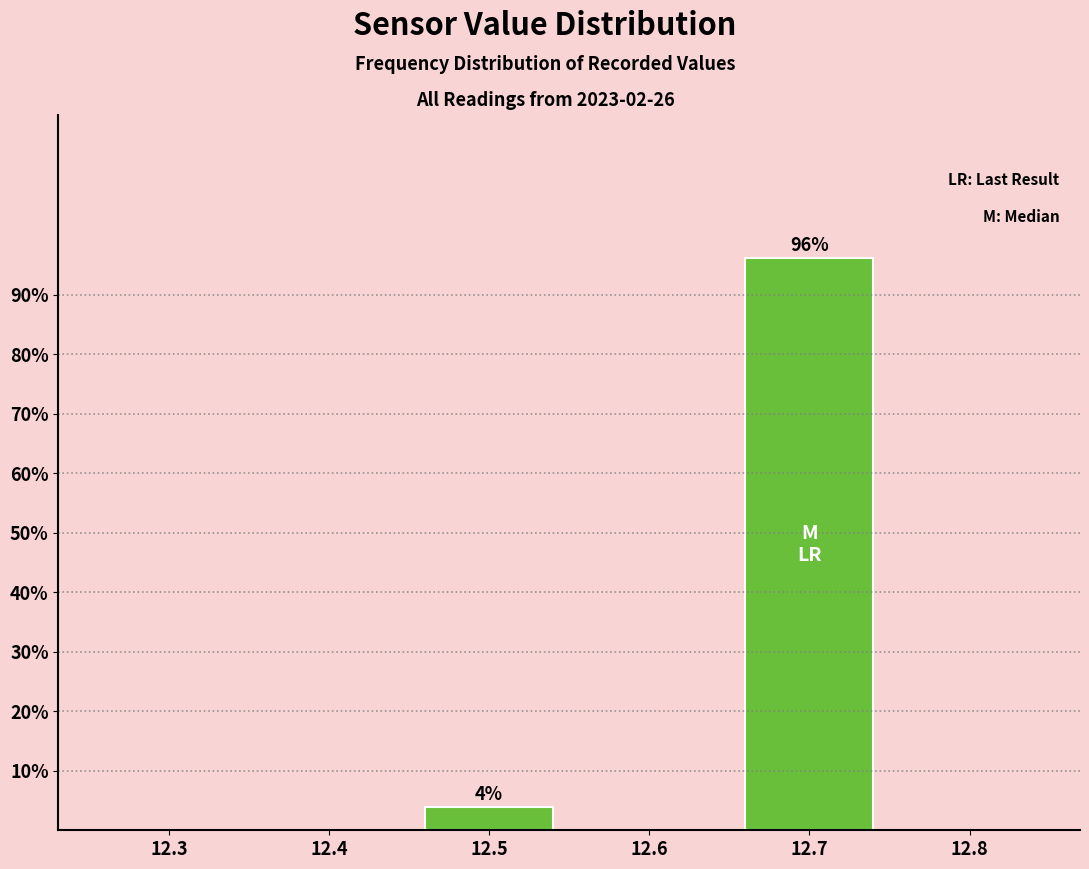

Reading right to left, extract all data points from this chart.

12.8=0.0	12.7=96.2	12.6=0.0	12.5=3.8	12.4=0.0	12.3=0.0